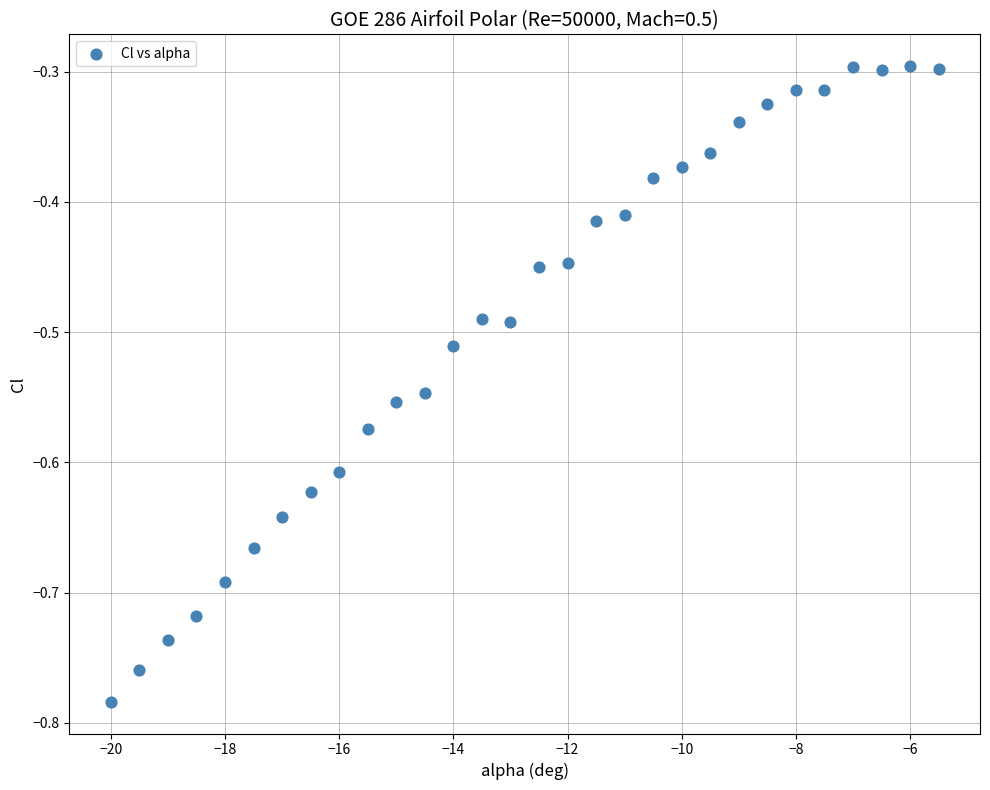

What is the range of X values (max minus min)?

14.5